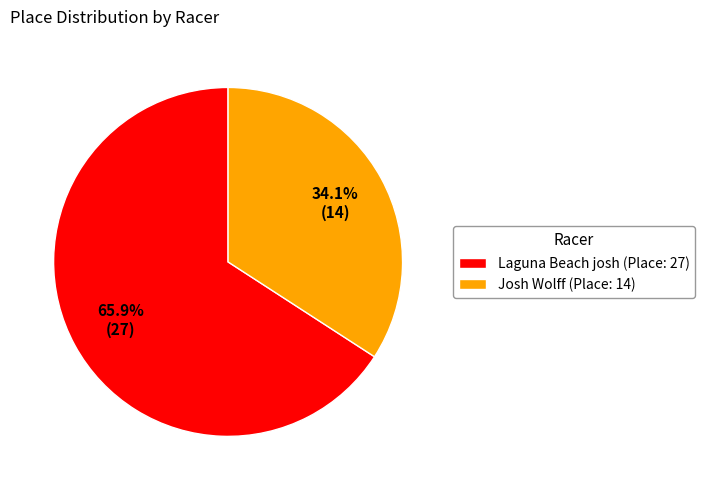

True or false: Josh Wolff accounts for 34% of the total.

True